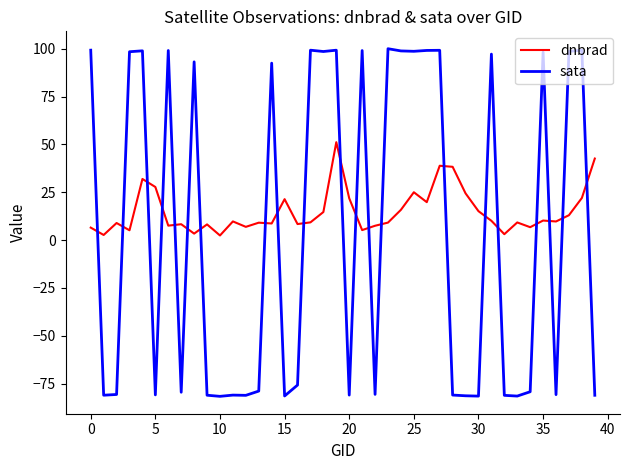

What is the highest value of the dnbrad series?

51.2